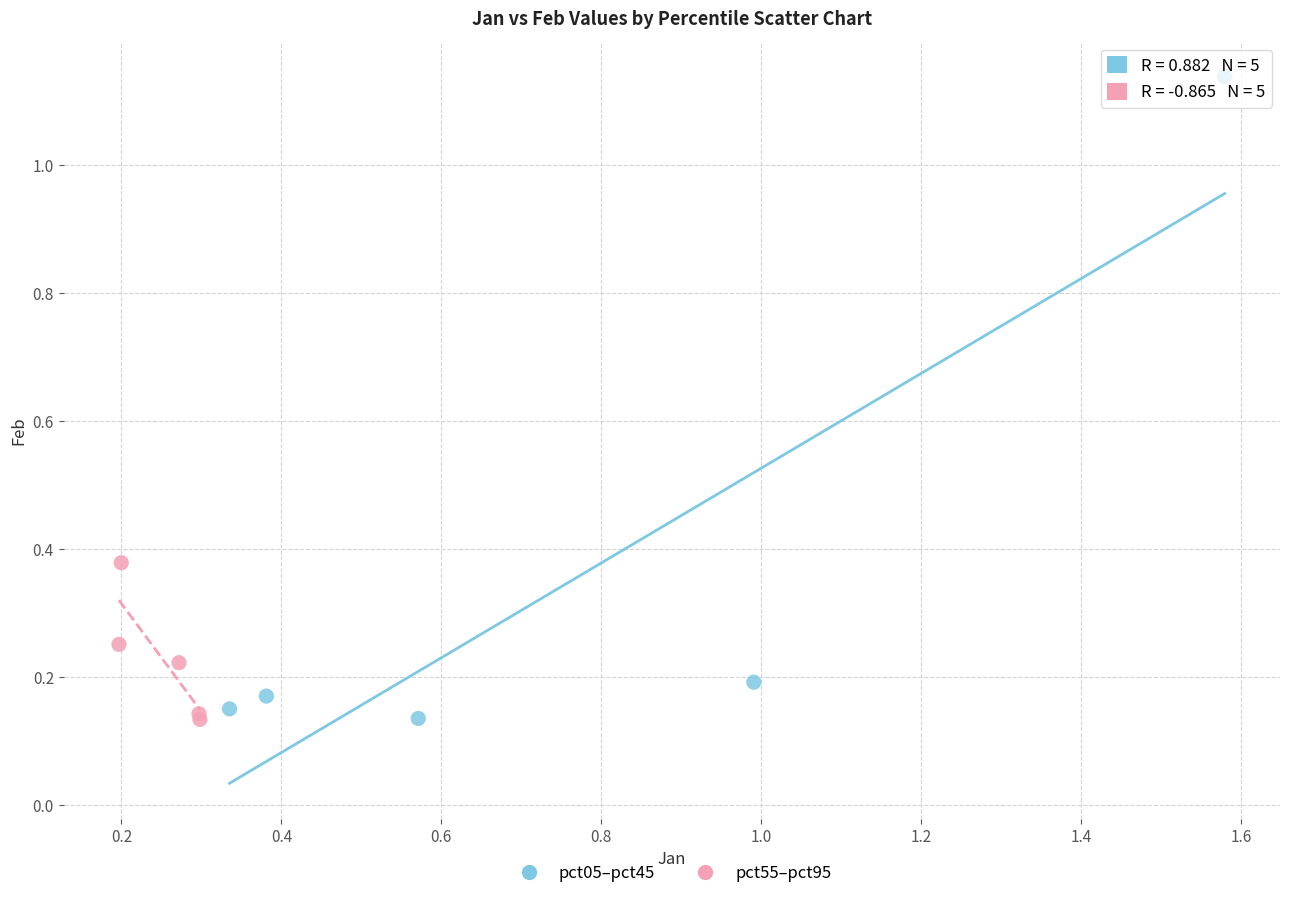

Which series reaches the maximum Y coordinate?

pct05–pct45